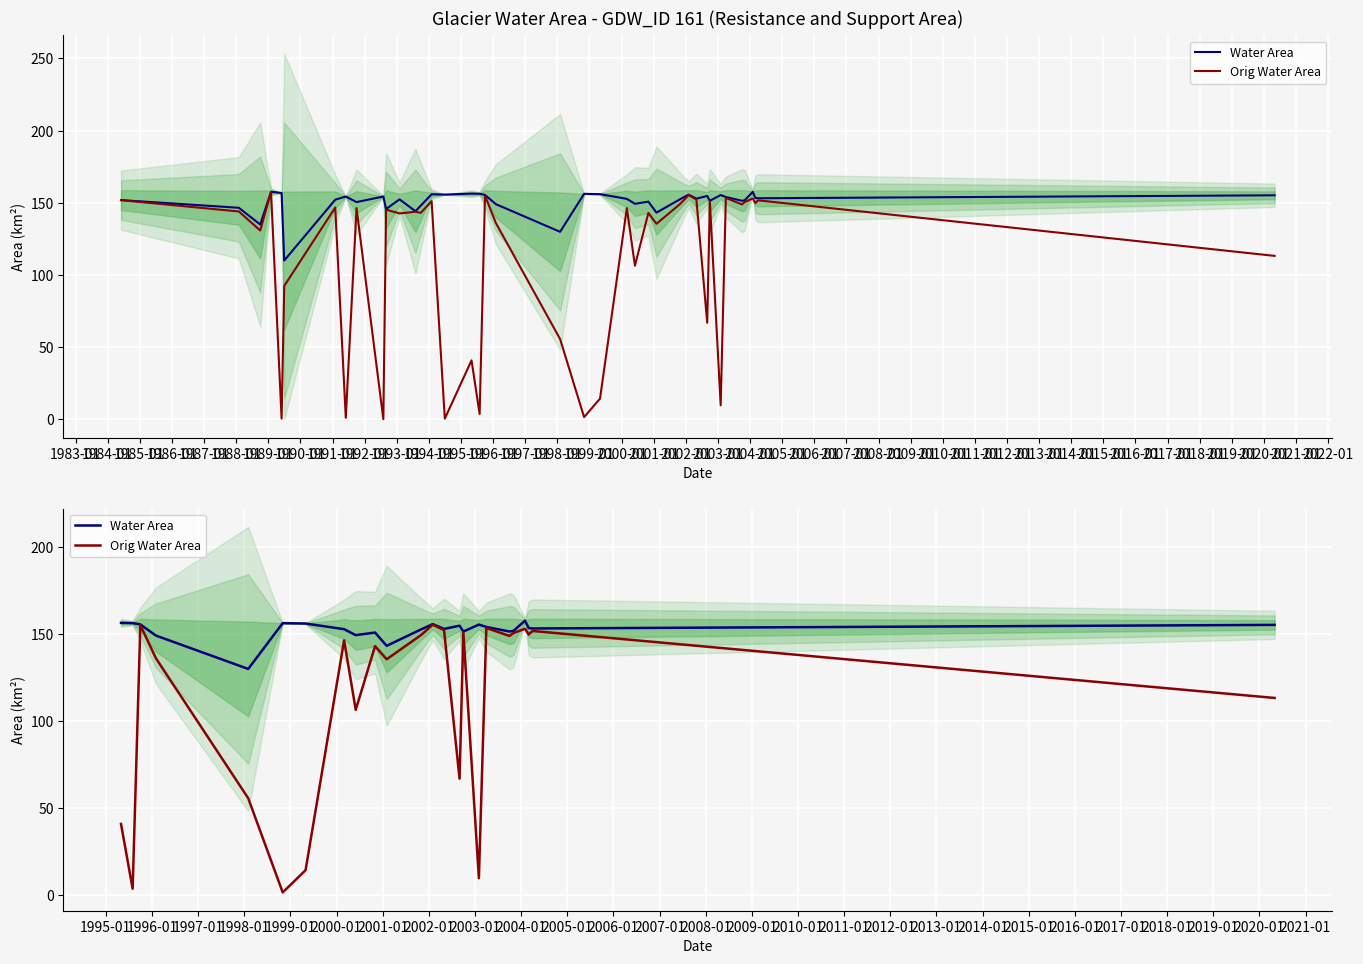

The Water Area series shows 211.3 at 2002-01. True or false?

False